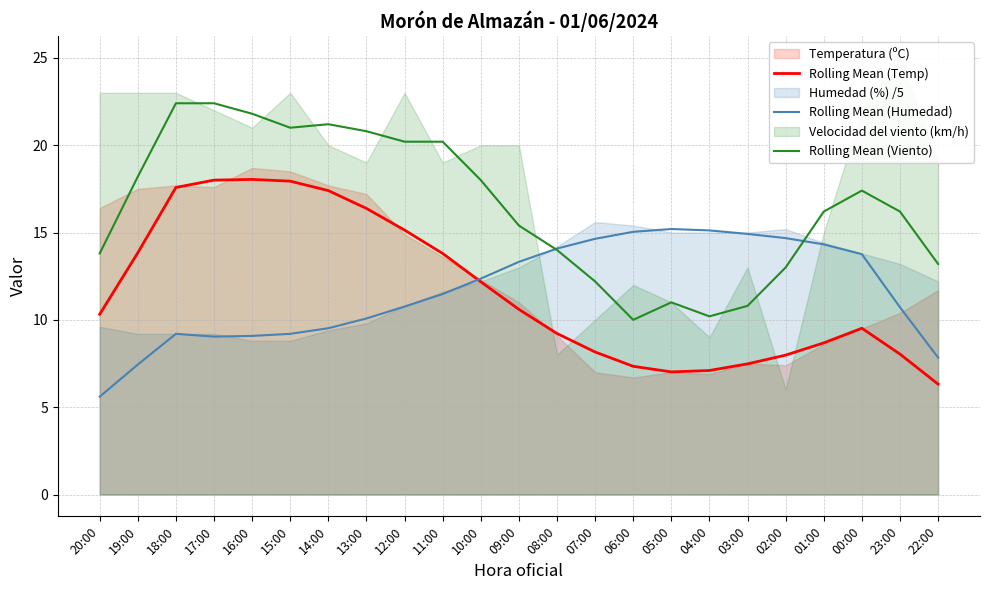

What is the total value across all series at 16:00?

48.9